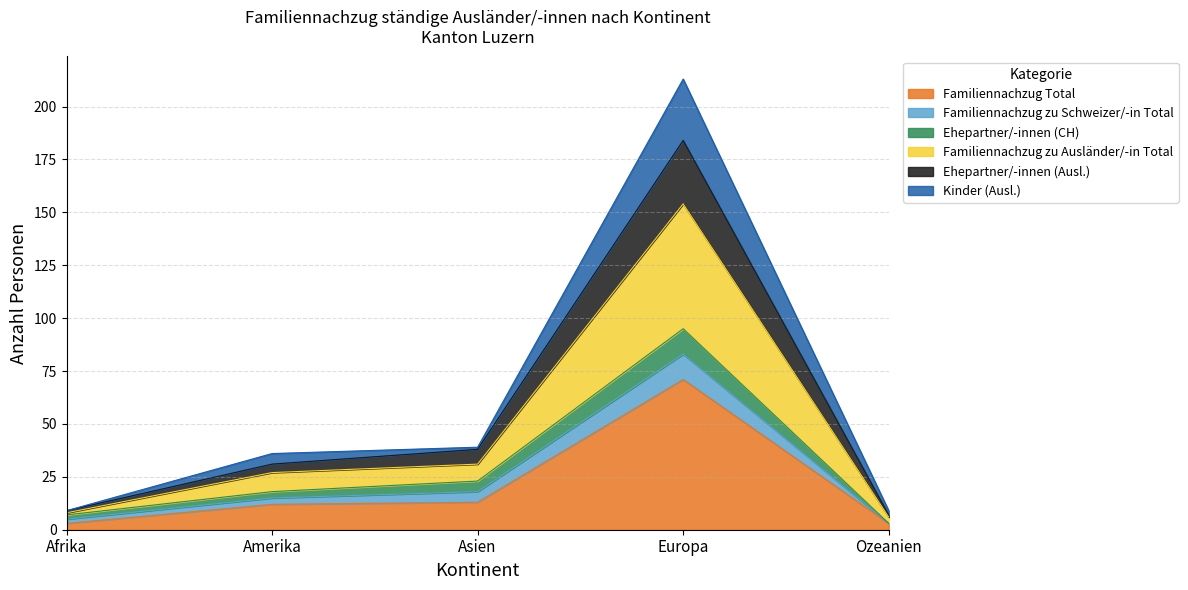

True or false: Kinder (Ausl.) and Familiennachzug zu Ausländer/-in Total intersect in this chart.

False